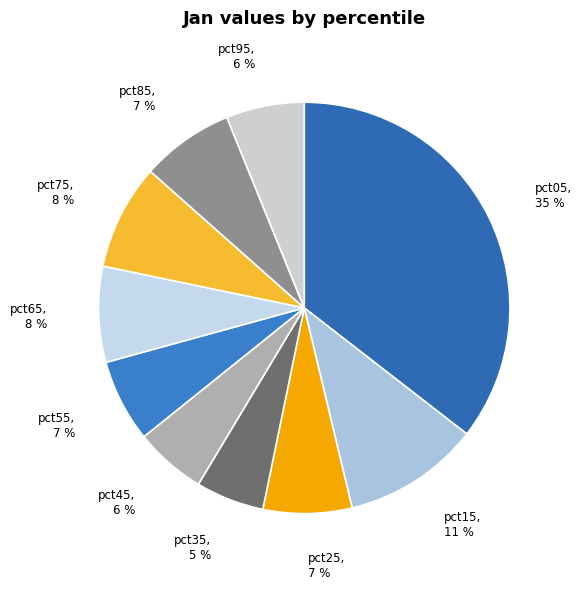

Does pct85 represent more than half of the total?

No